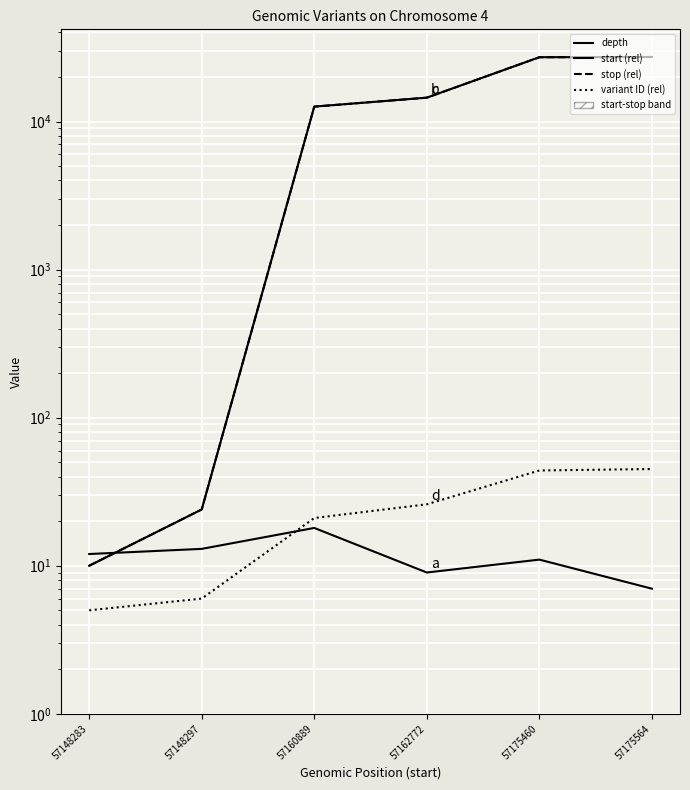

True or false: start (rel) has a value of 21345 at 57160889.

False